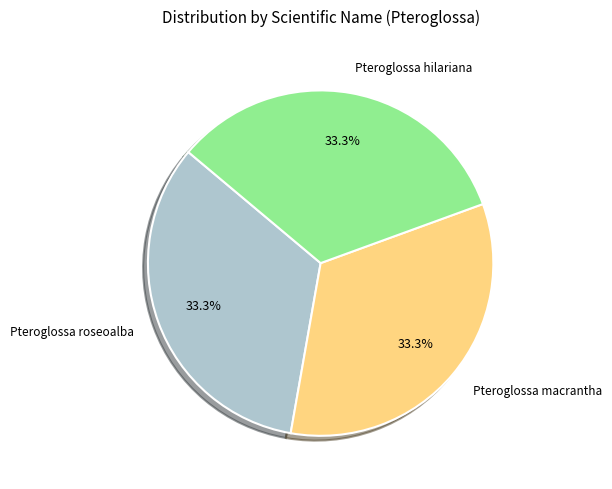

What percentage is NOT represented by Pteroglossa hilariana?

66.7%